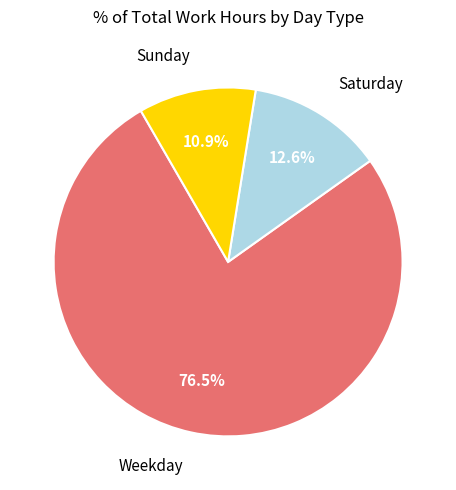

Is the sum of Weekday and Saturday greater than half?

Yes